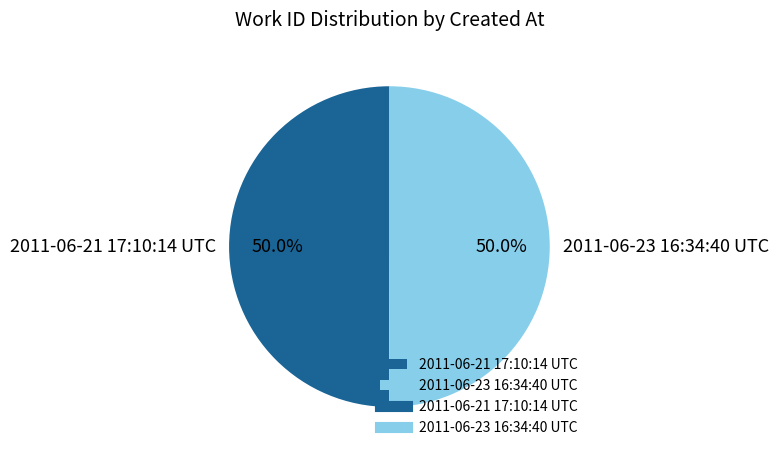

True or false: 2011-06-21 17:10:14 UTC accounts for 50% of the total.

True